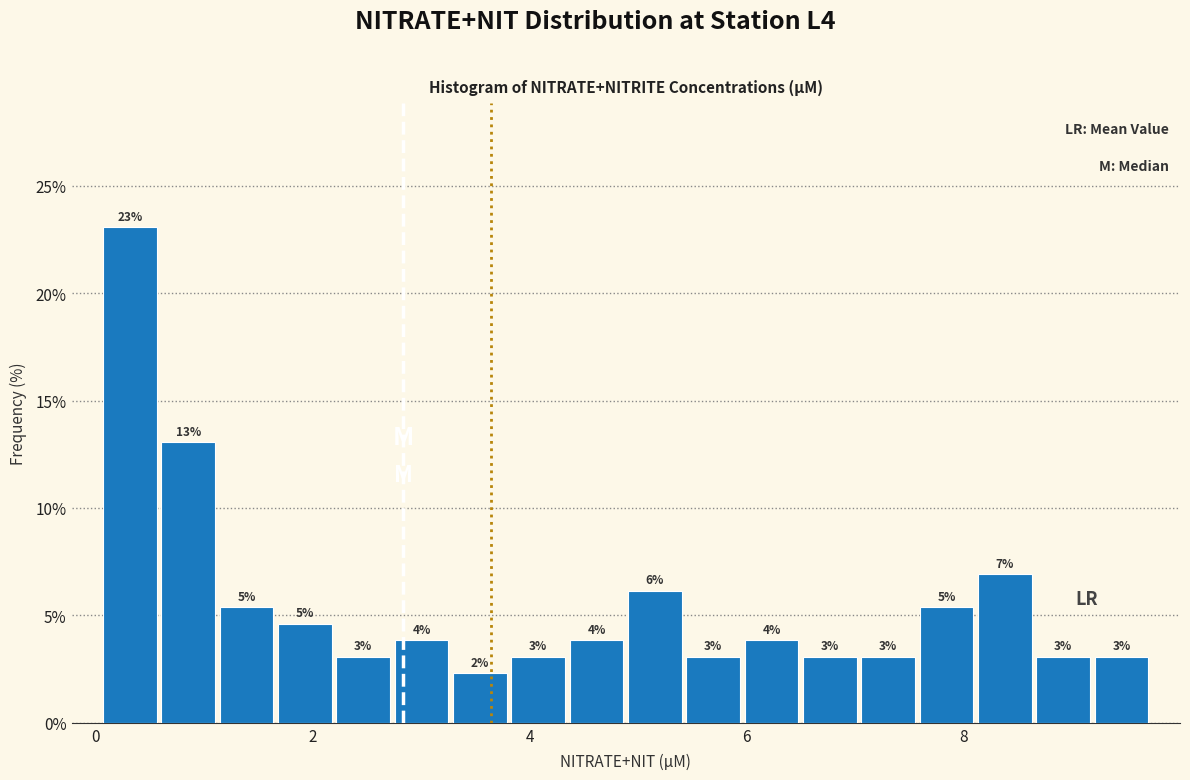

Around what value on the x-axis is the tallest bar? Give the approximate position of its centre, as read against the axis.

0.4